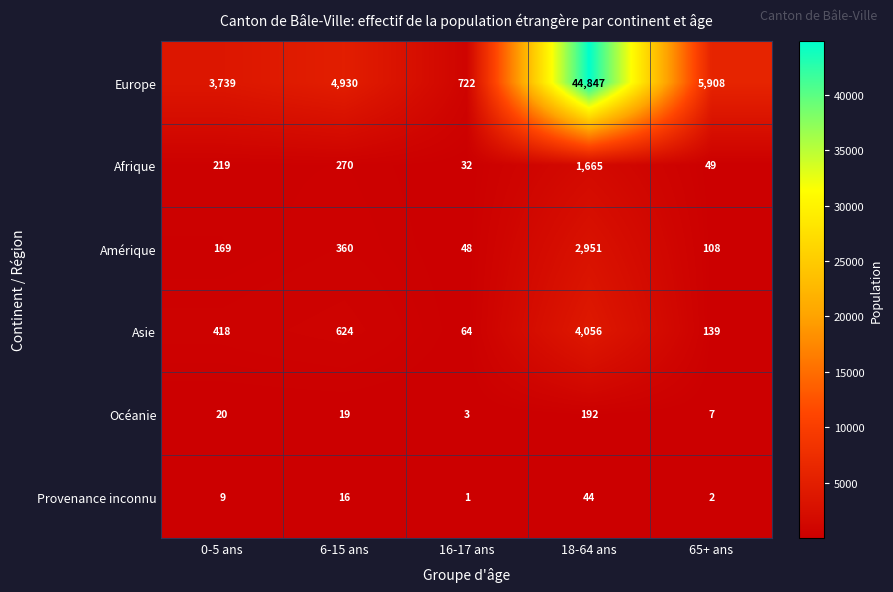

At 18-64 ans, list the series in order from smallest to largest.

Provenance inconnu, Océanie, Afrique, Amérique, Asie, Europe